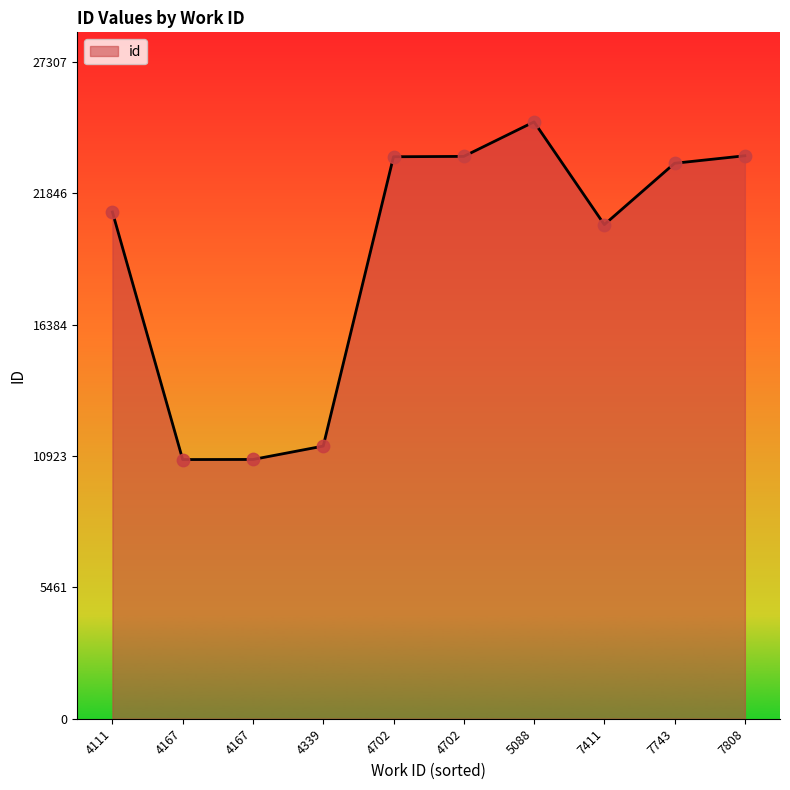

Which has a higher value, 4702 or 4702?

4702